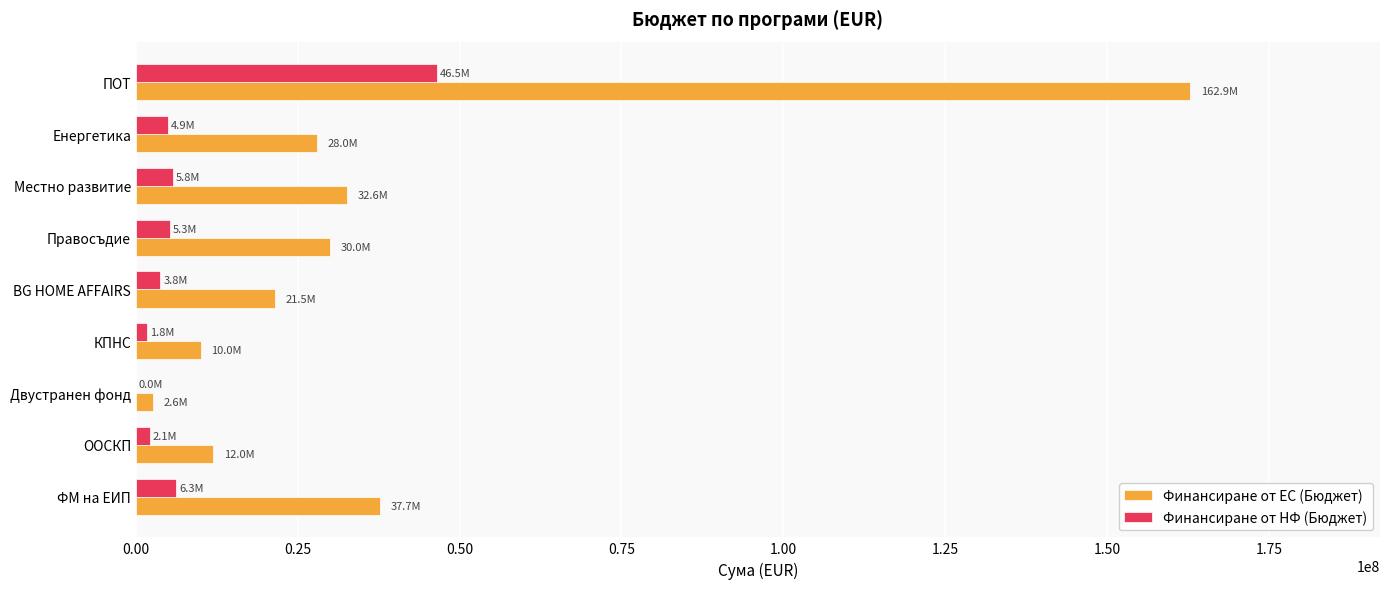

What is the sum of all Финансиране от НФ (Бюджет) values?

76458752.4